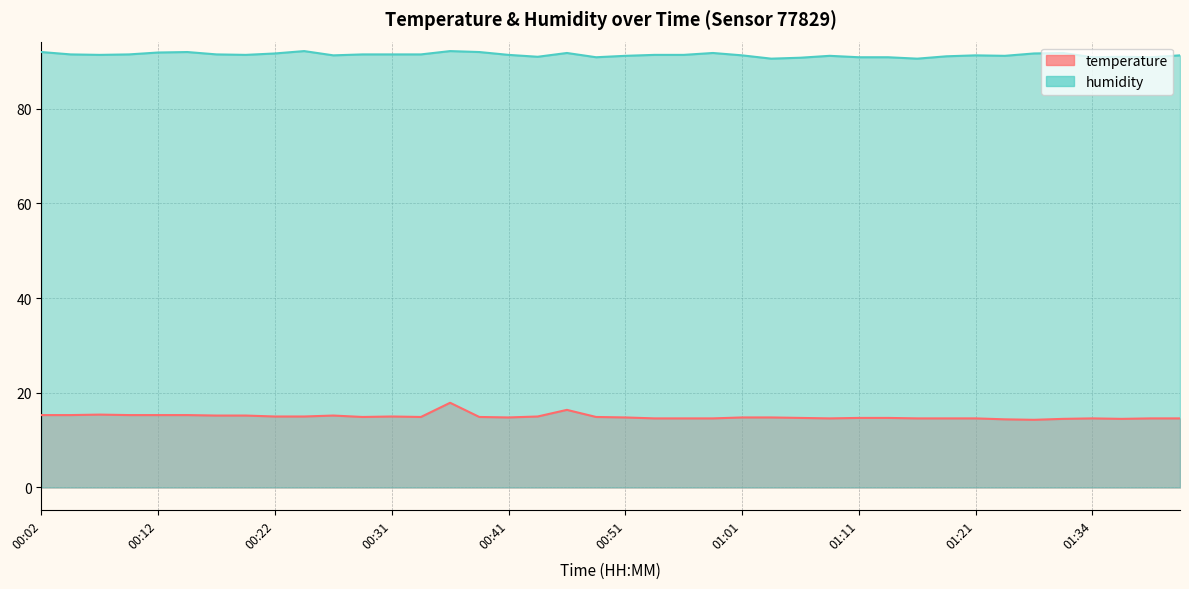

Between 00:59 and 01:14, which series saw the biggest shift?

humidity